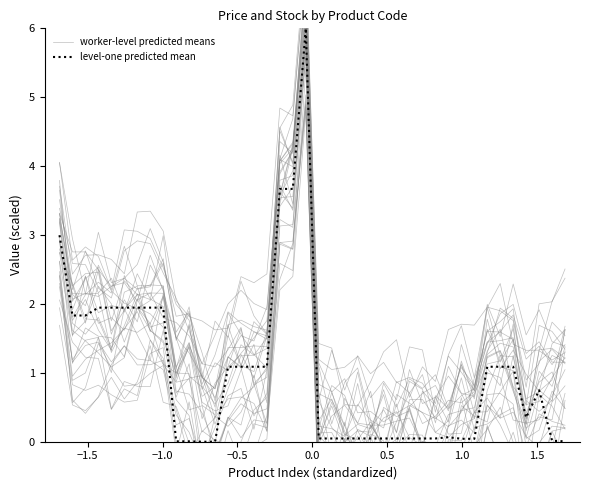

What is the difference between the maximum and minimum values in the worker-level predicted means series?

6.2